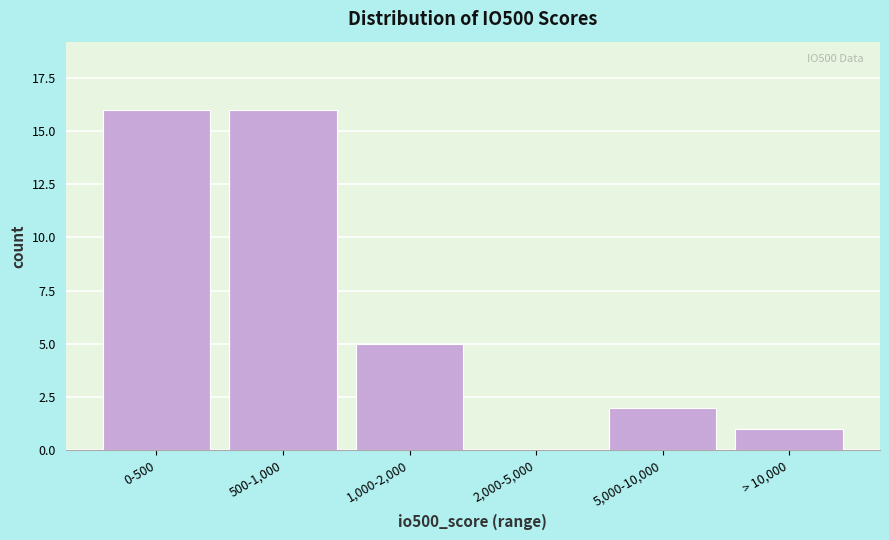

Reading right to left, what are all the values shown in this chart?

> 10,000=1	5,000-10,000=2	2,000-5,000=0	1,000-2,000=5	500-1,000=16	0-500=16